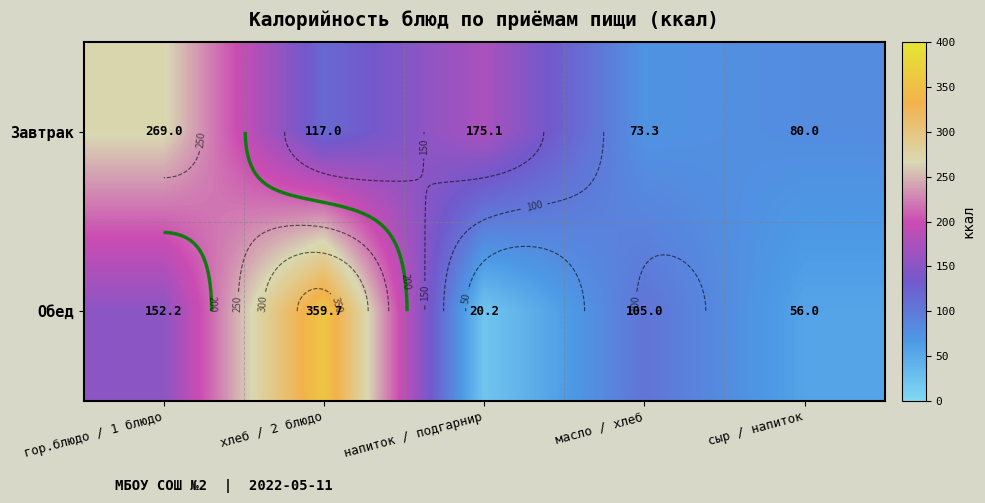

Between хлеб / 2 блюдо and напиток / подгарнир, which is larger?

напиток / подгарнир